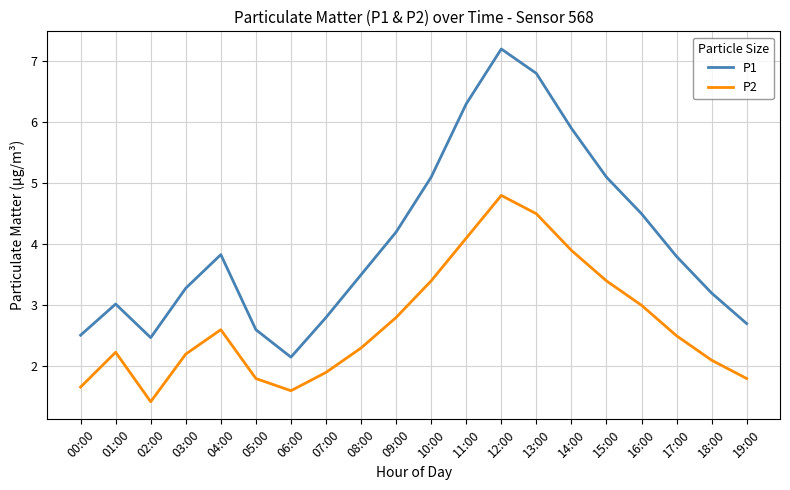

What position from the left is 14:00?

15